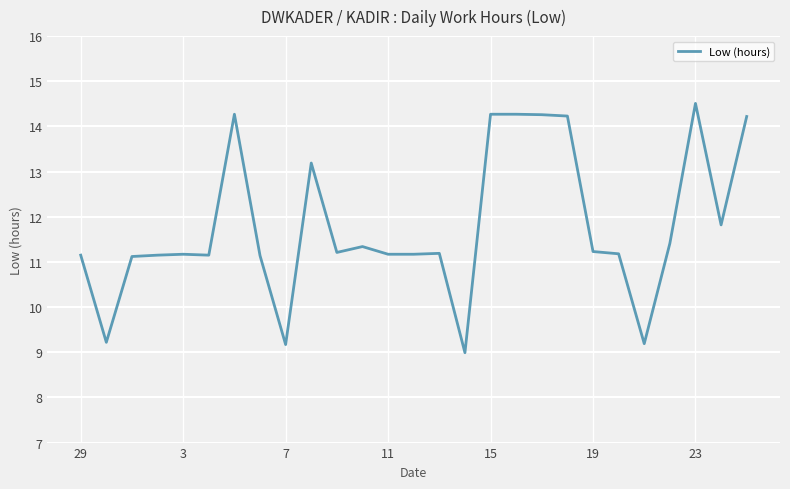

What is the difference between the maximum and minimum values?

5.5